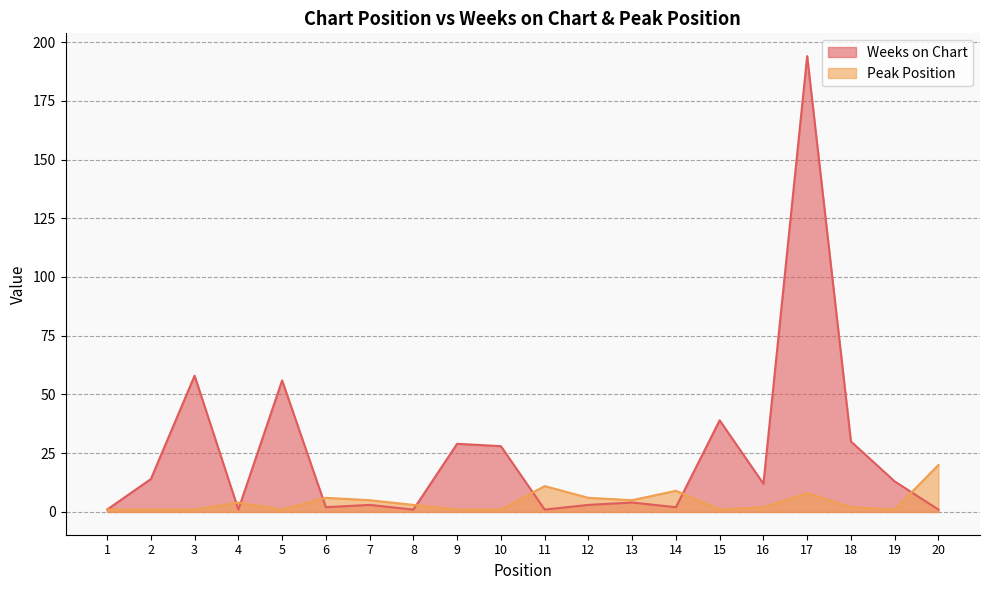

True or false: Weeks on Chart has a value of 1 at 4.

False